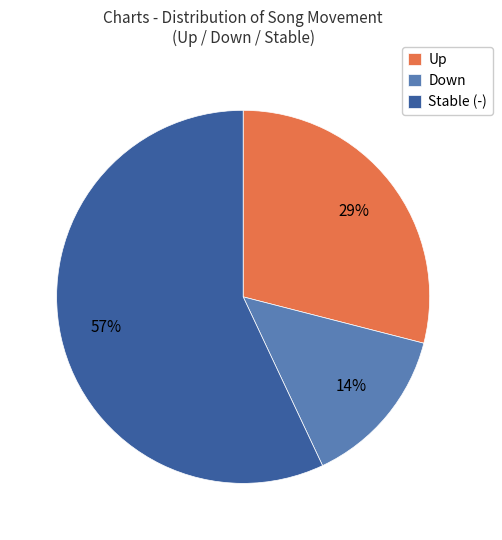

The Down slice represents 28% of the pie. True or false?

False